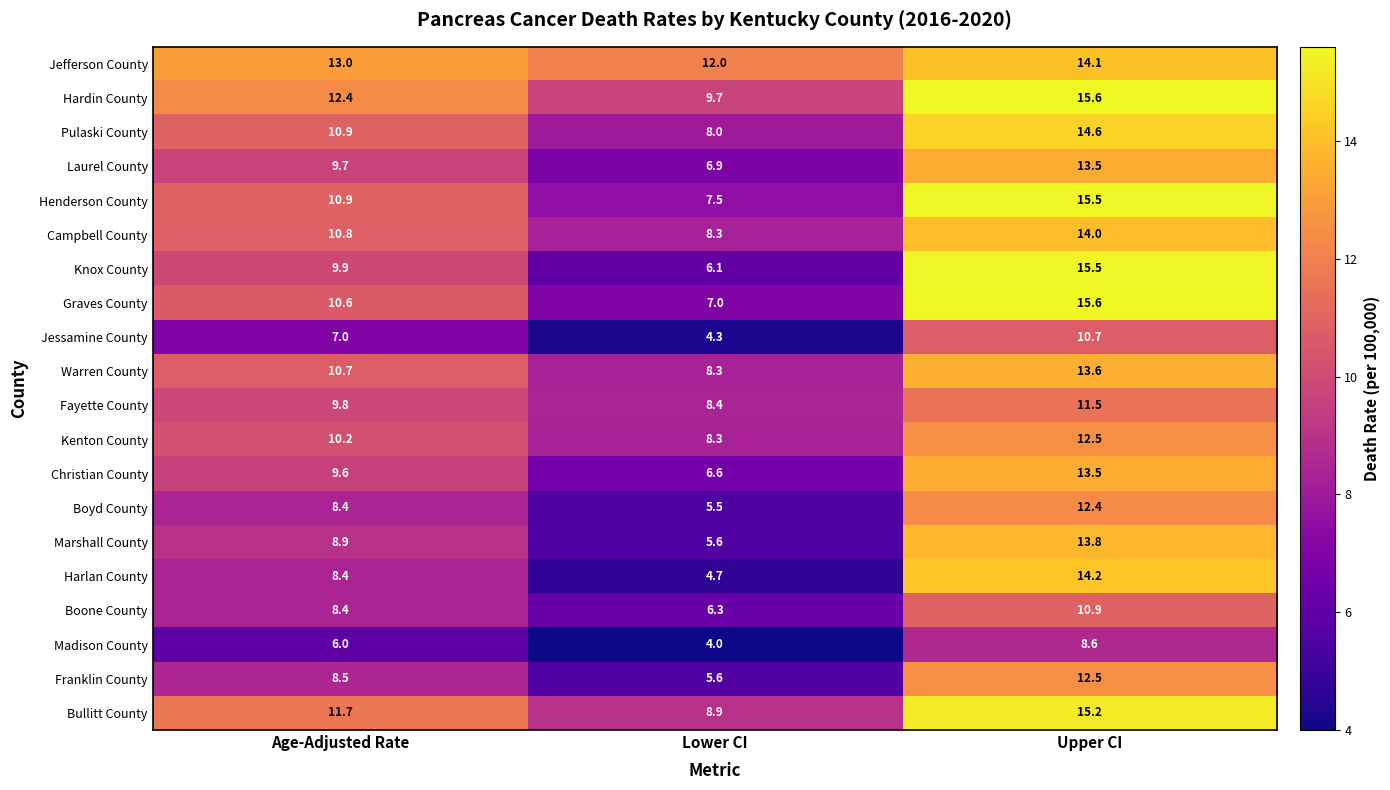

The value of Marshall County at Age-Adjusted Rate is 3.5. True or false?

False